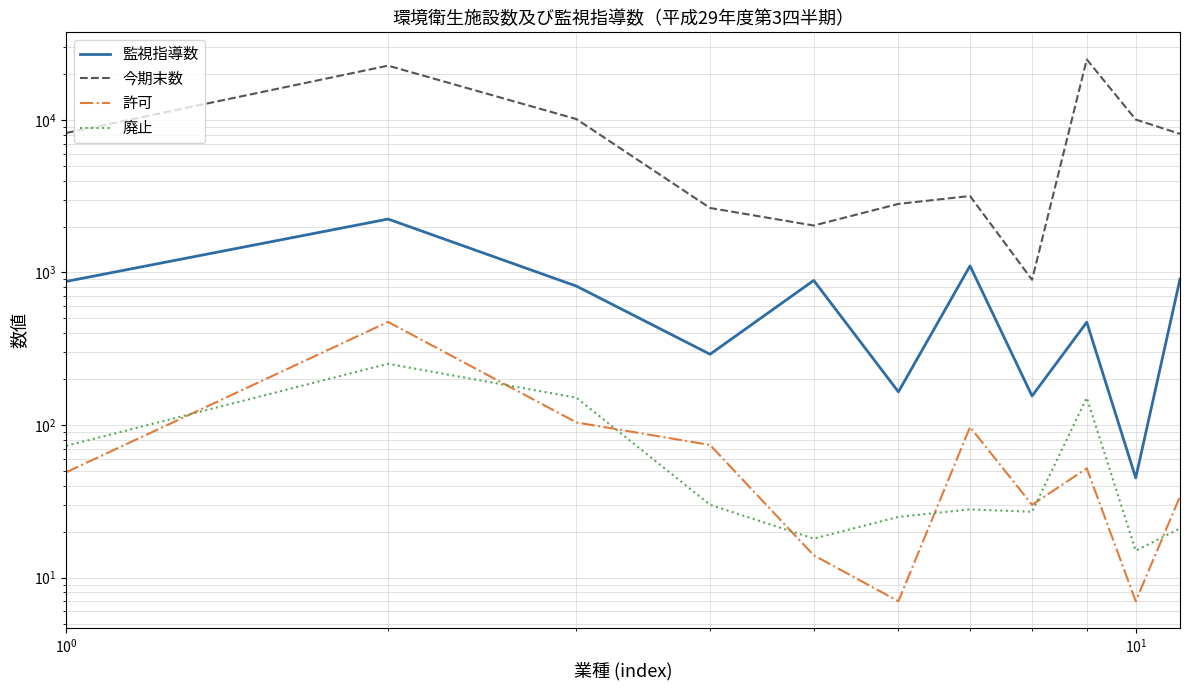

Reading left to right, what are all the values shown in this chart?

監視指導数: 873	2239	814	291	887	165	1105	155	472	45	904
今期末数: 8208	22681	10124	2646	2031	2815	3171	895	24917	10052	8101
許可: 49	474	104	74	14	7	97	30	52	7	34
廃止: 73	252	151	30	18	25	28	27	151	15	21